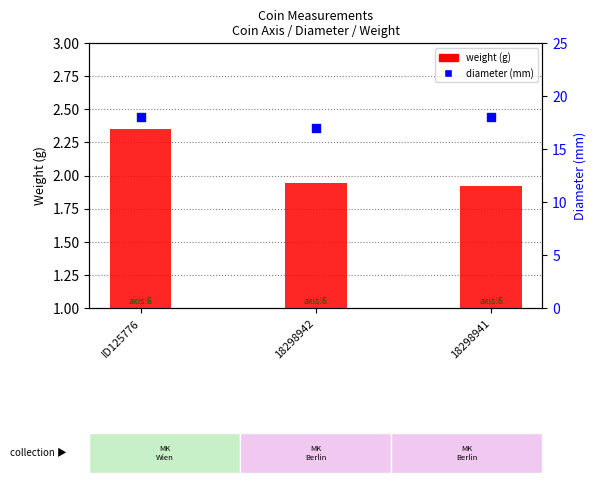

At which category is the sum across all series the highest?

ID125776